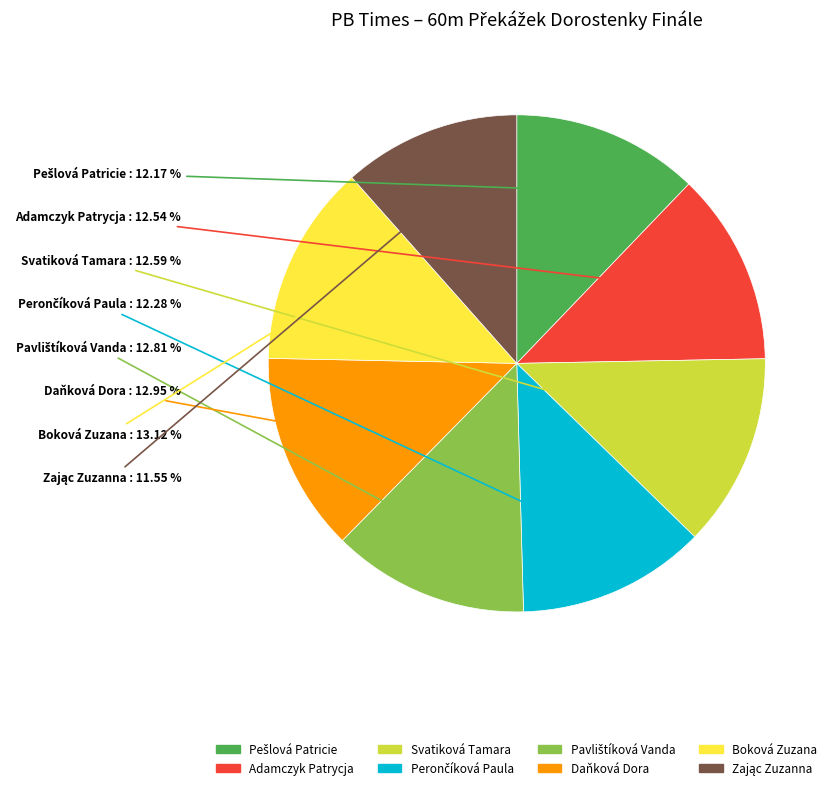

Does any single category account for the majority?

No